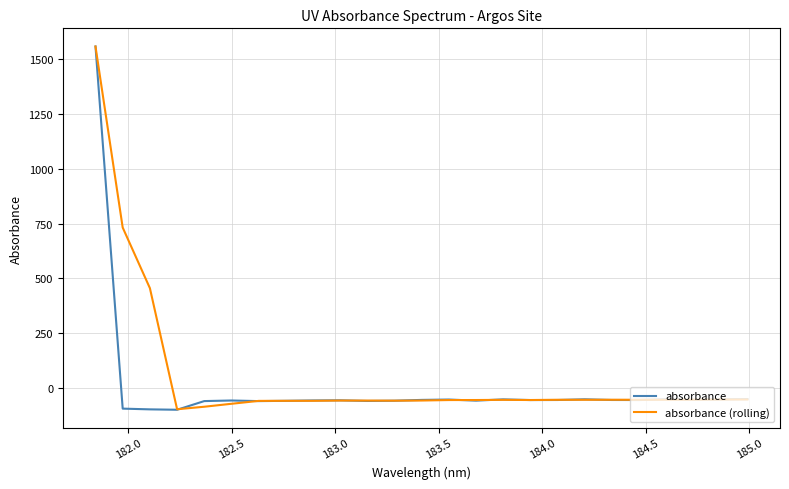

What is the highest value of the absorbance series?

1558.1